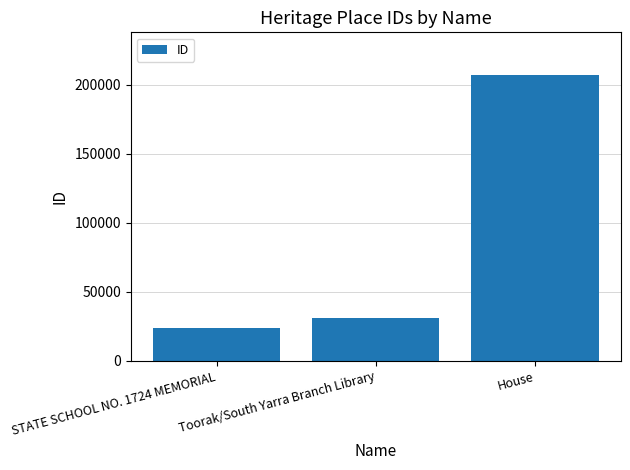

The chart shows a value of 206792 at House. True or false?

True